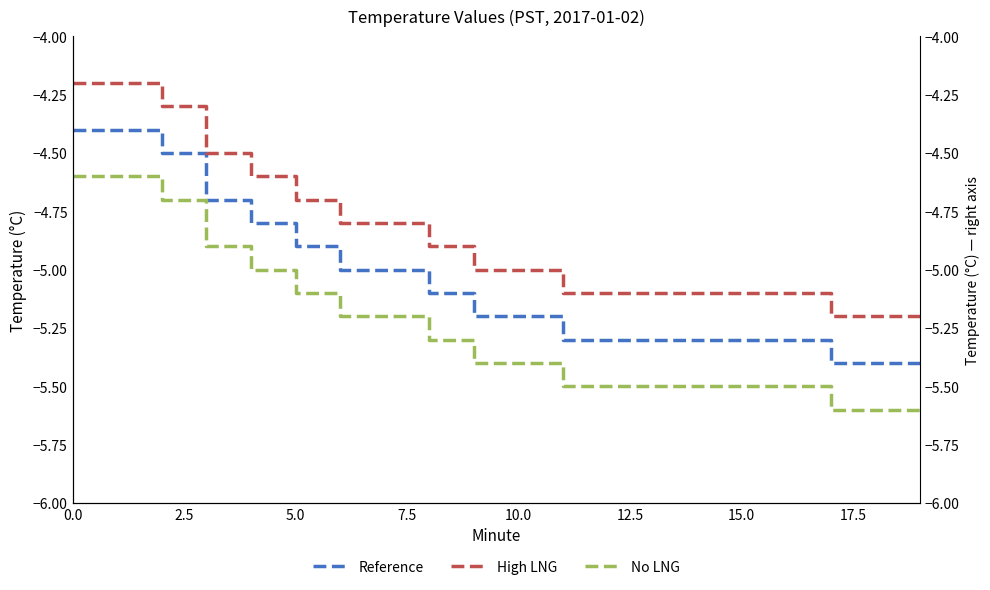

Rank the series at 17.5 from lowest to highest value.

No LNG, Reference, High LNG